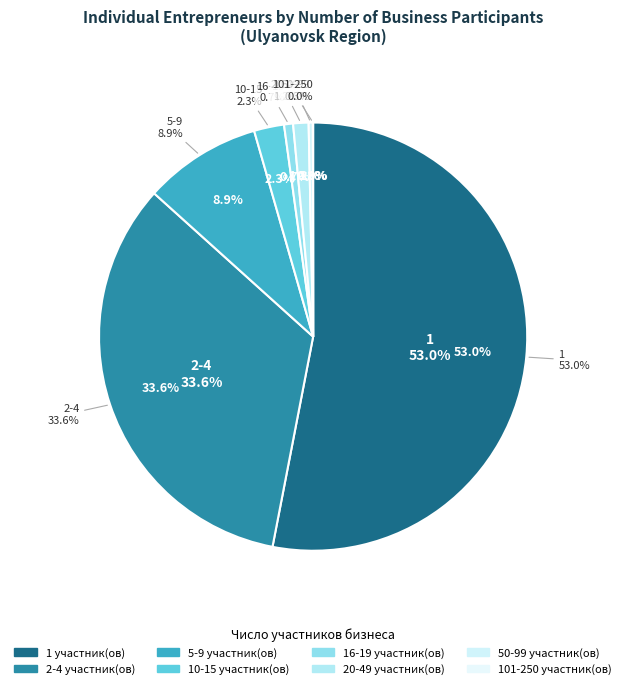

Does 101-250 represent more than half of the total?

No